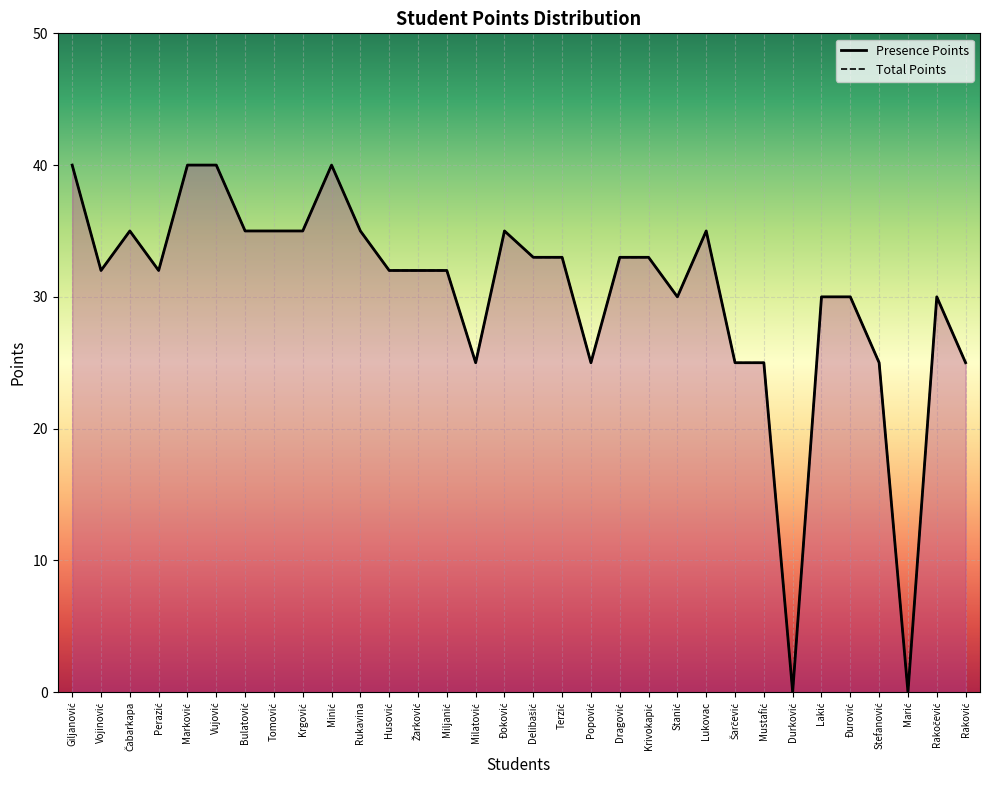

What position from the left is Krgović?

9